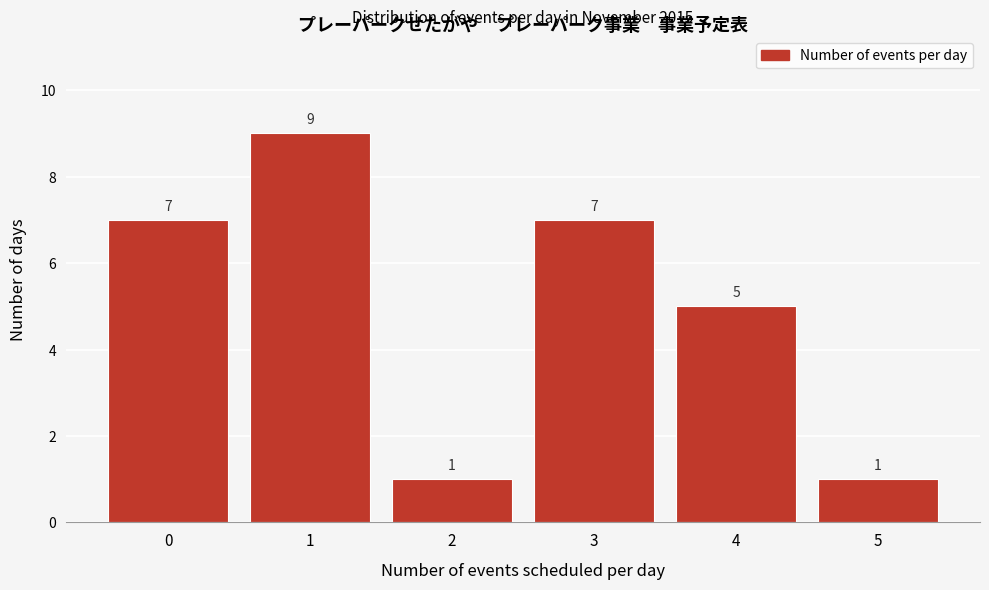

Reading left to right, list all the values displayed in this chart.

7	9	1	7	5	1